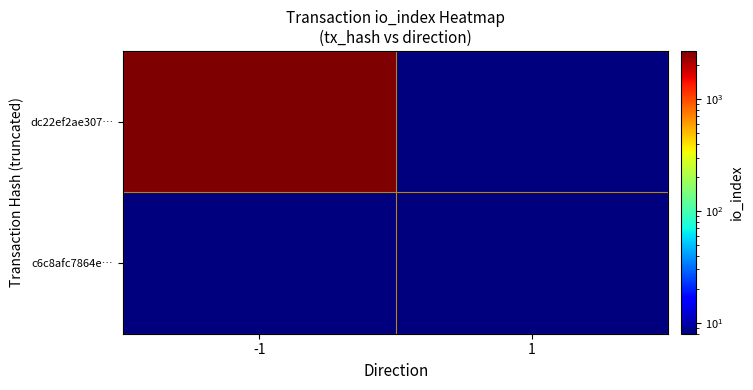

At -1, list the series in order from largest to smallest.

dc22ef2ae307…, c6c8afc7864e…